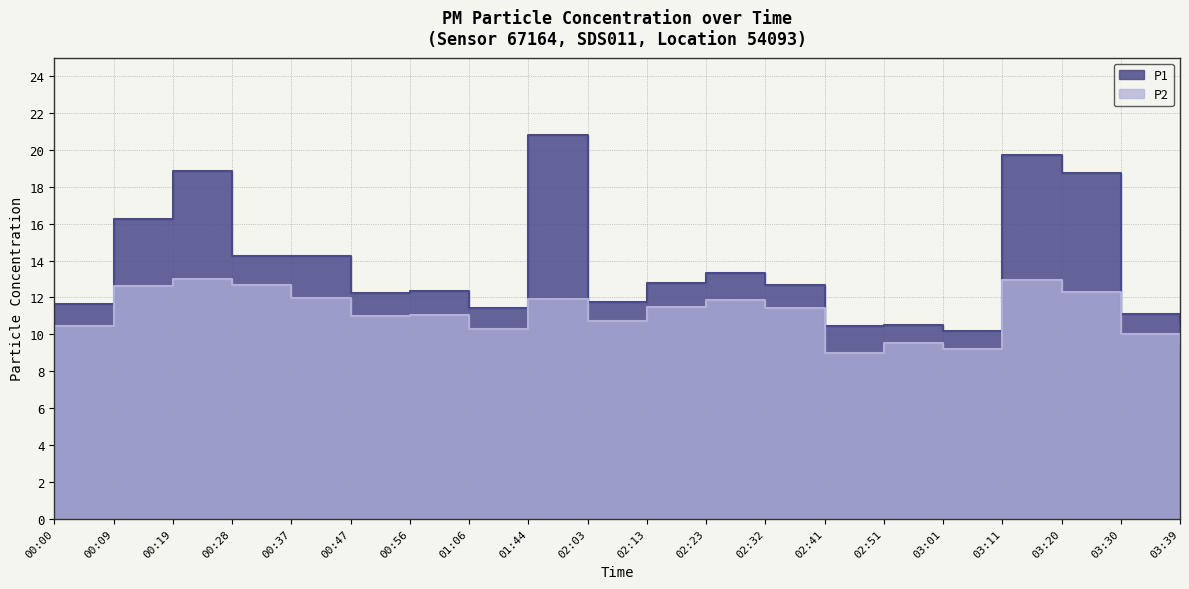

How many distinct data groups are displayed?

2